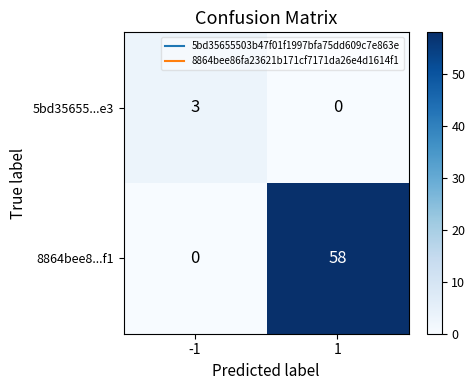

What value does the 5bd35655...e3 series have at -1?

3